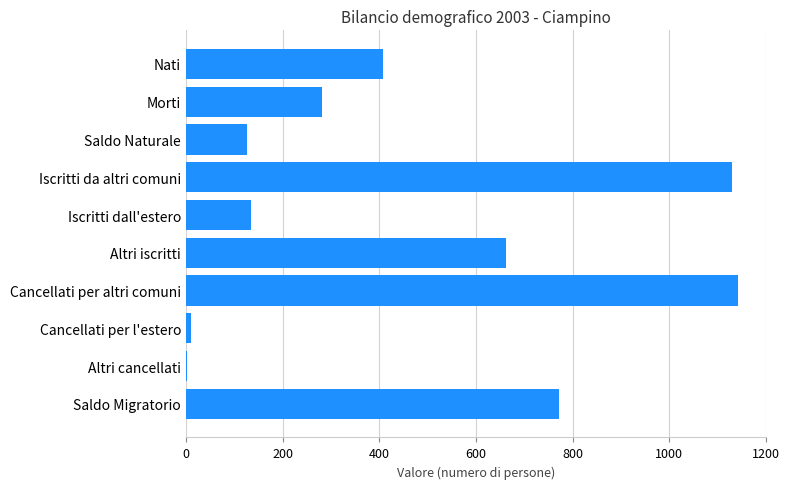

What is the average value?

467